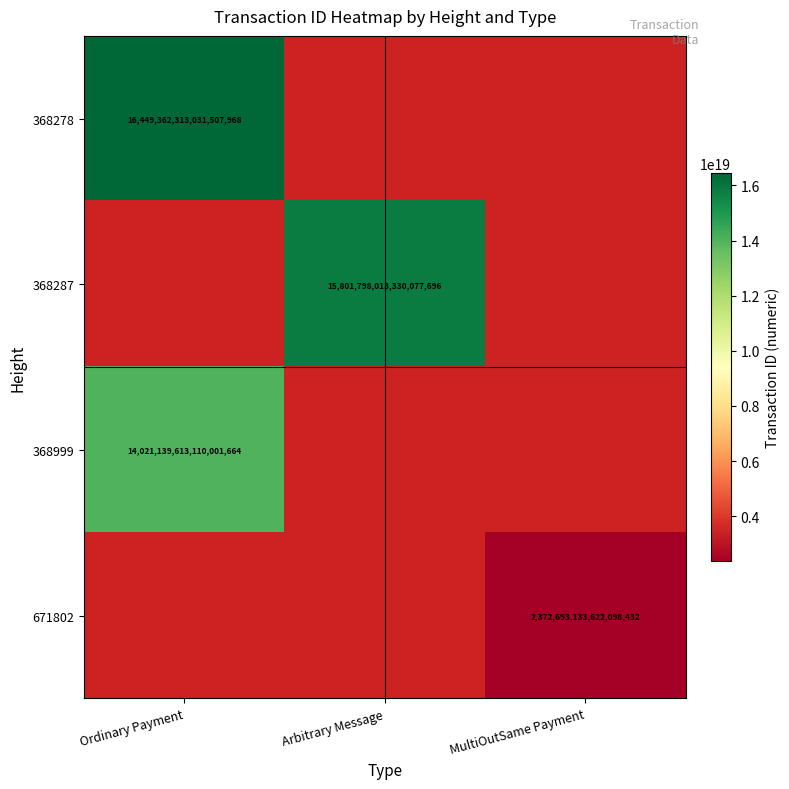

How many distinct data groups are displayed?

4